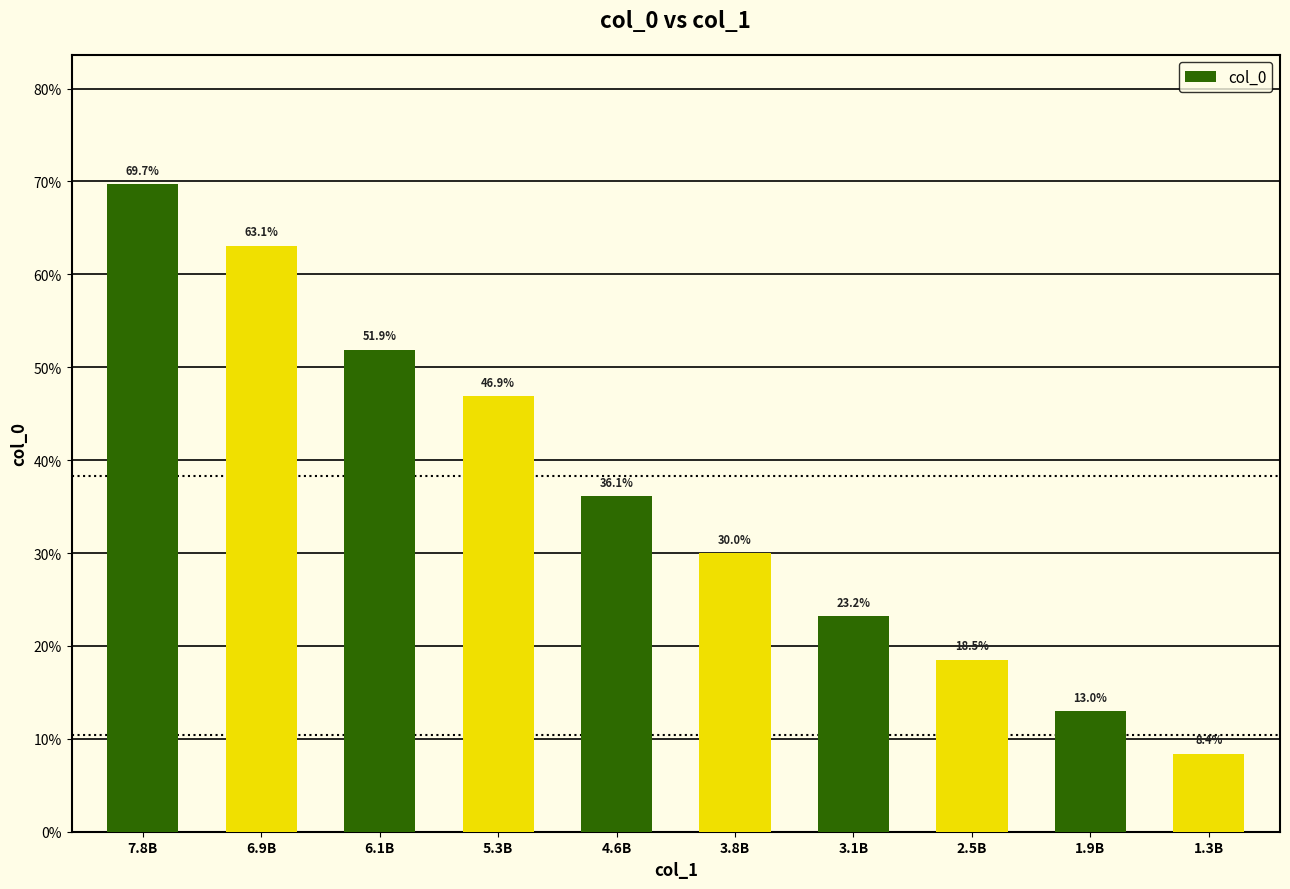

Does the chart contain any negative values?

No